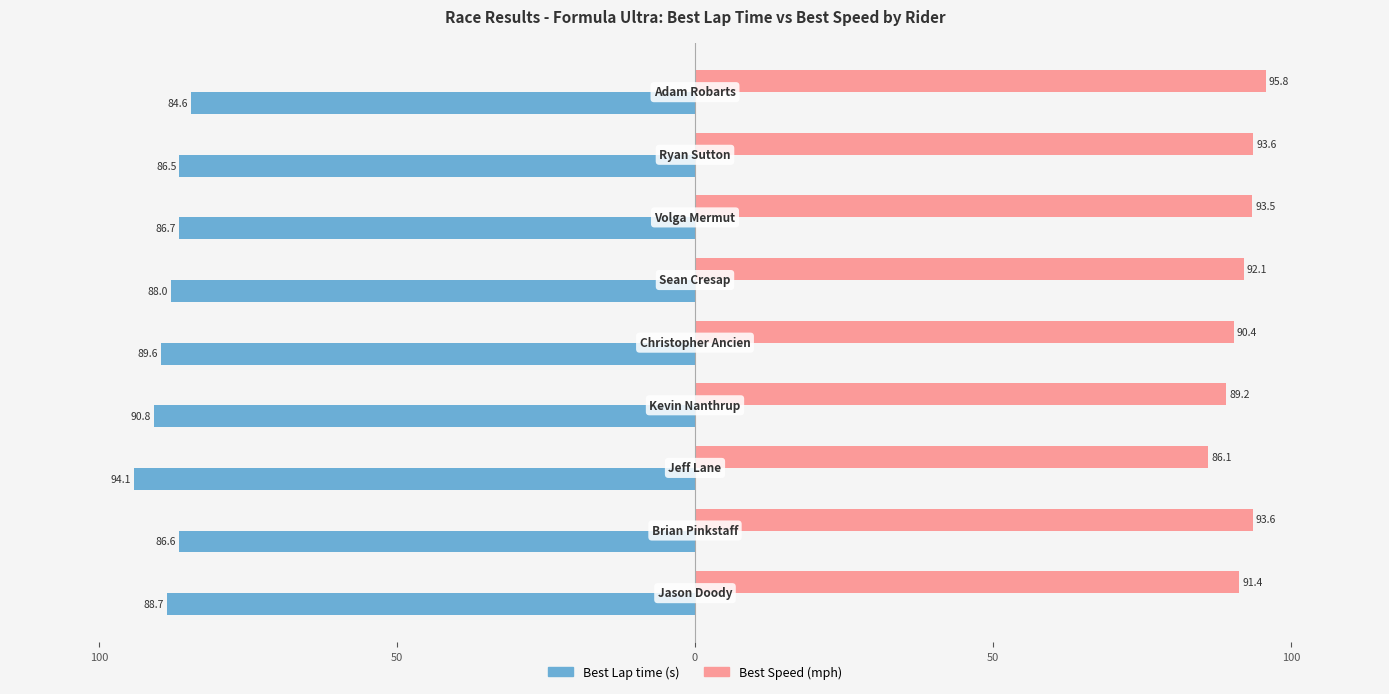

What is the value of the Best Lap time bar at the 1st from the left?

-84.6